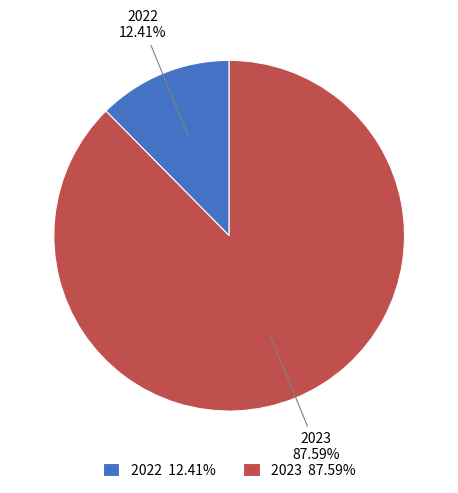

To the nearest percent, what is the difference between the largest and smallest slice percentages?

75%